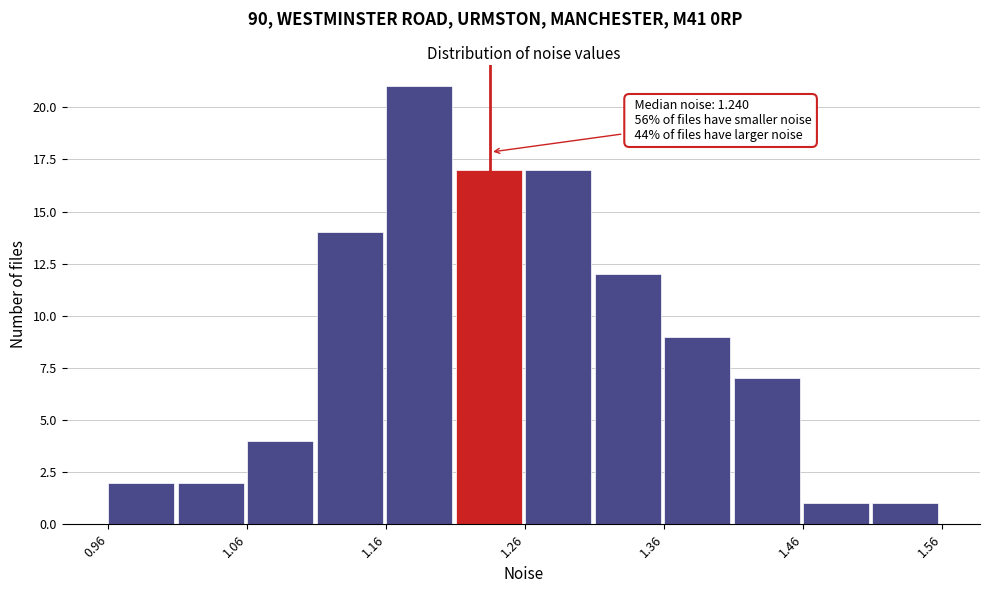

Over which range of the x-axis is the bar tallest?

1.16 to 1.21